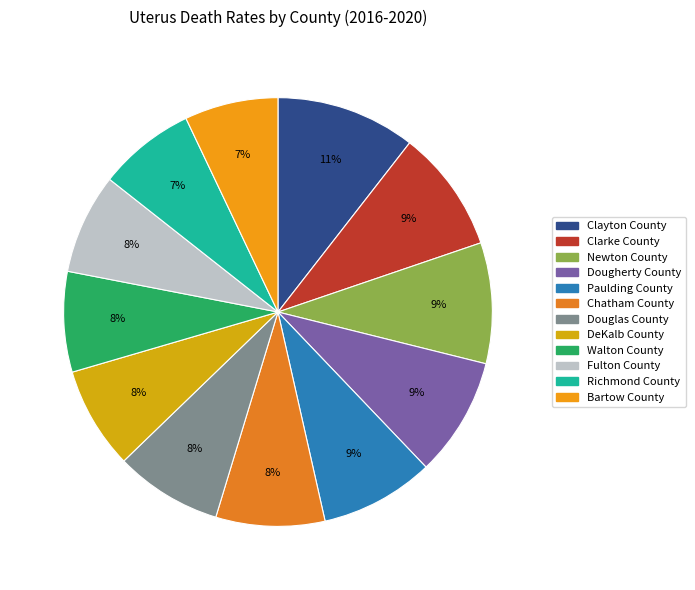

Which category has the biggest portion of the pie?

Clayton County